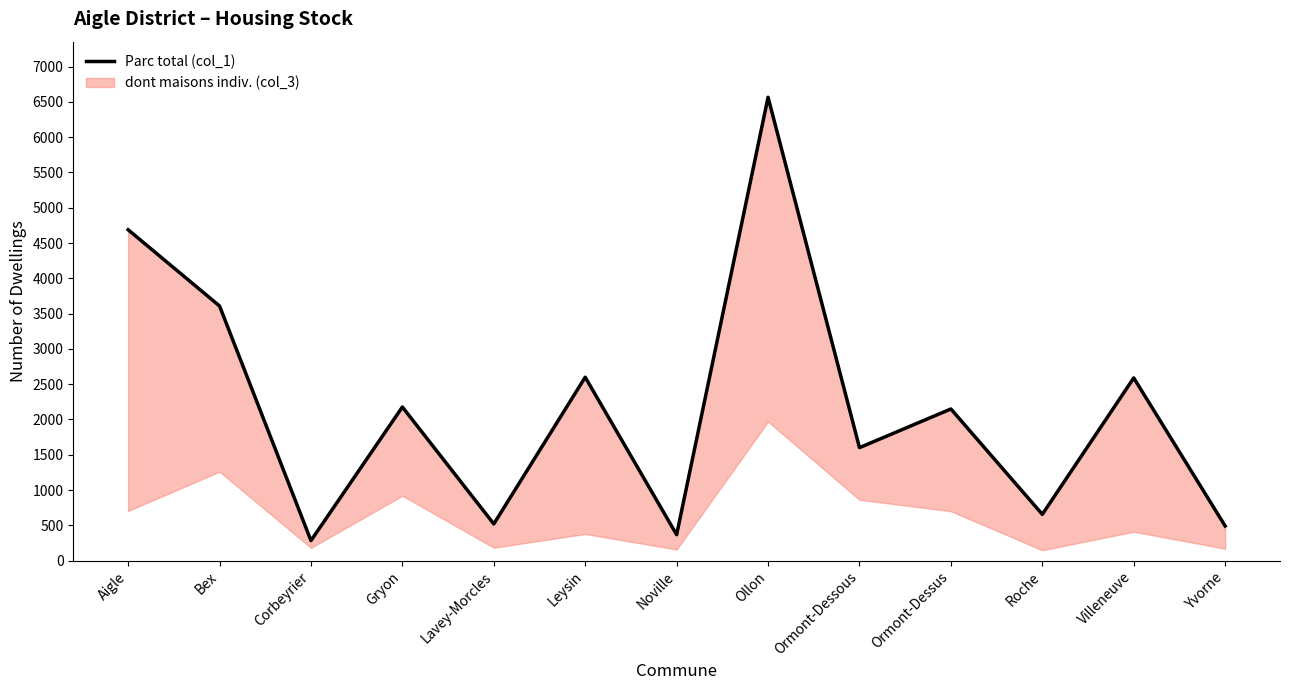

How many interior local peaks (higher than both neighbors) does the data have?

5